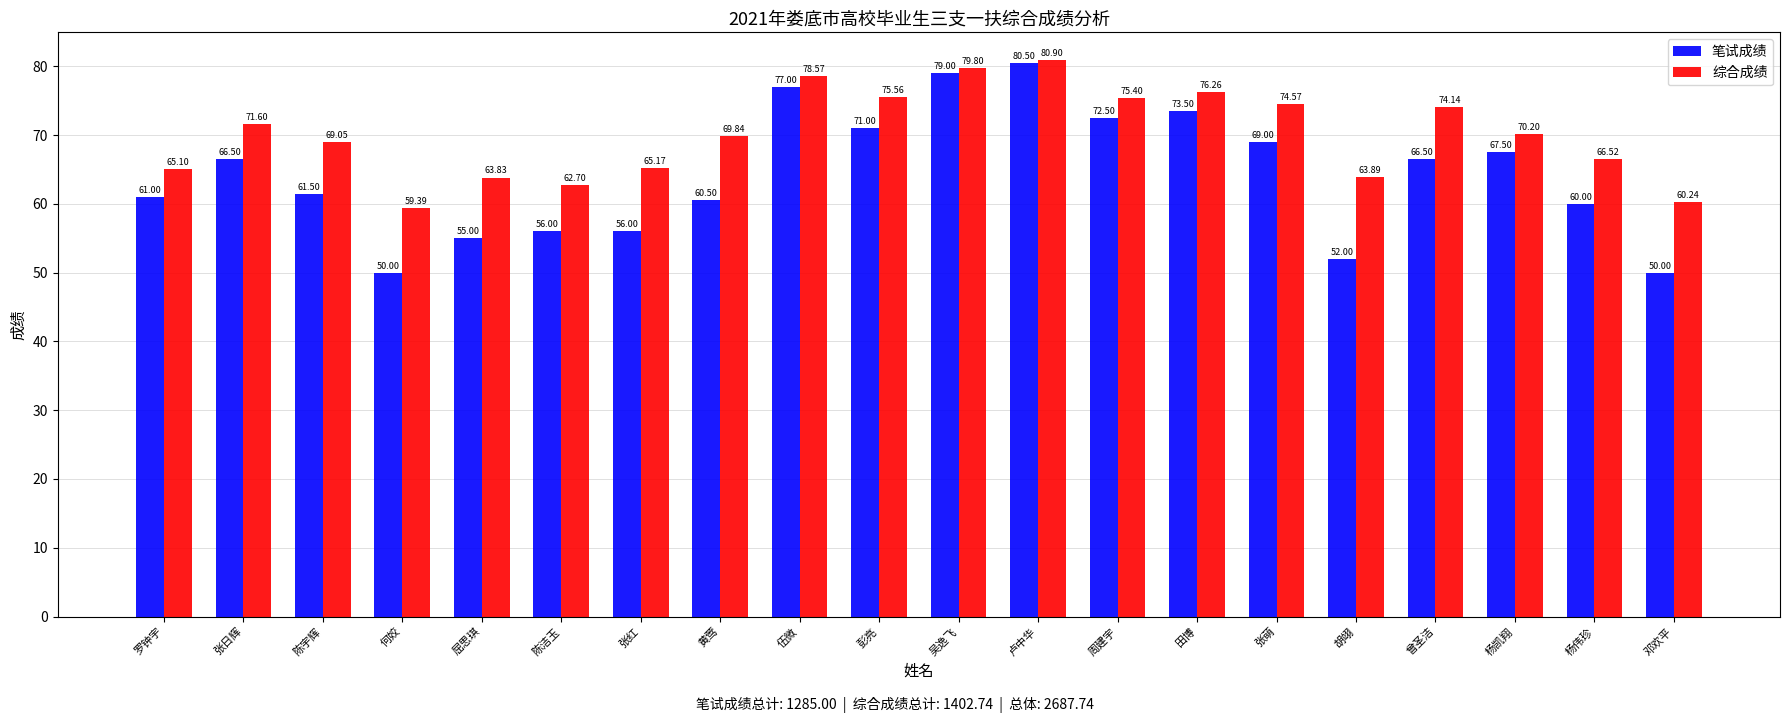

How many bars are there in total?

40